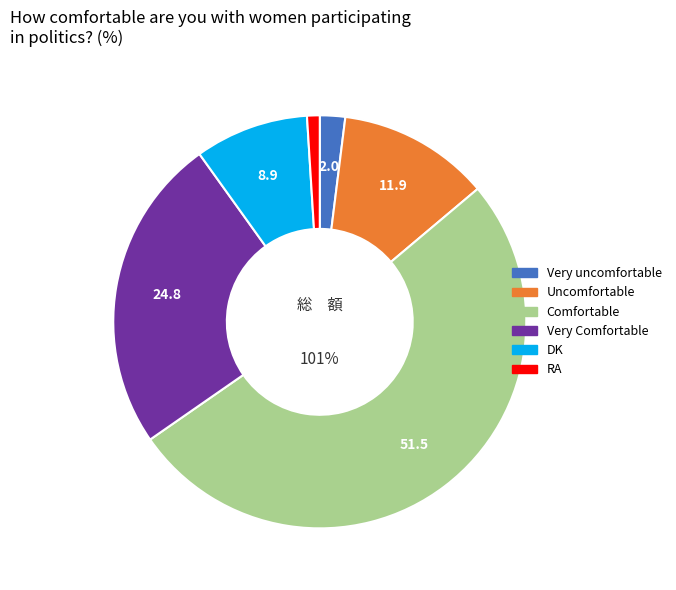

Which slice is the smallest?

RA